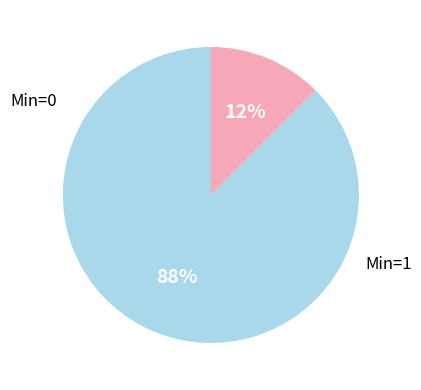

Is there a majority slice in this chart?

Yes